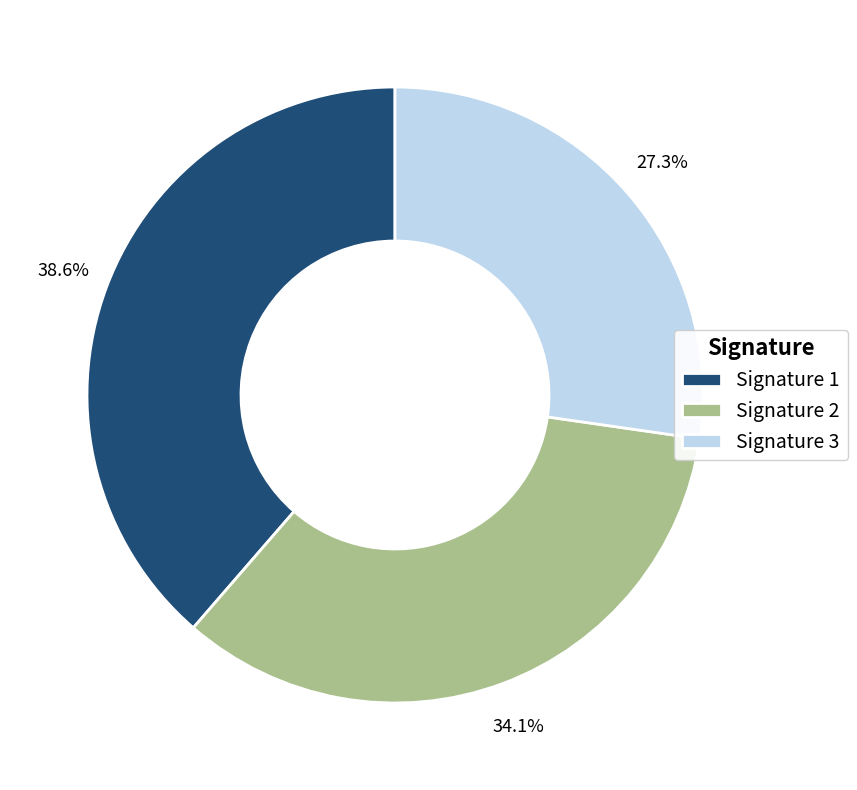

How many segments does this pie chart have?

3